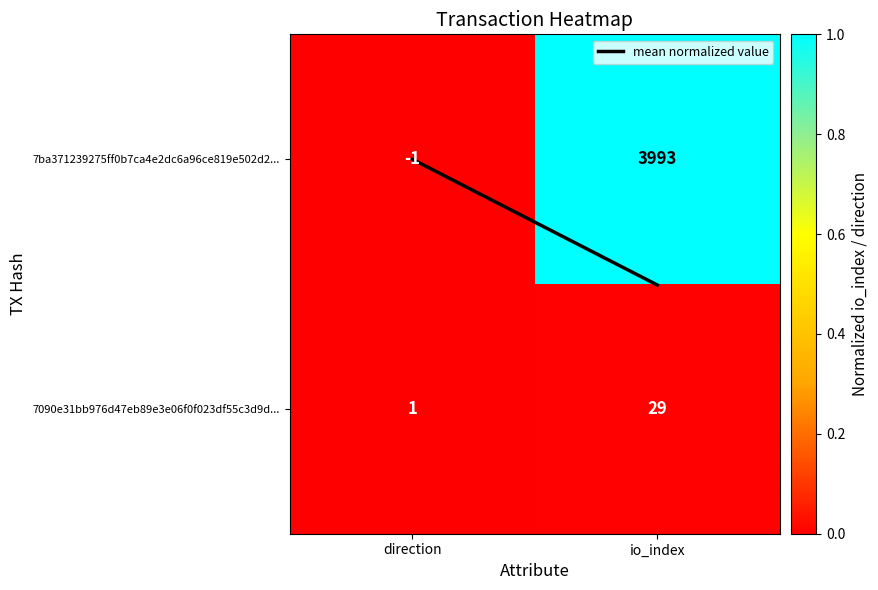

Which series has the largest total across all categories?

7ba371239275ff0b7ca4e2dc6a96ce819e502d2...